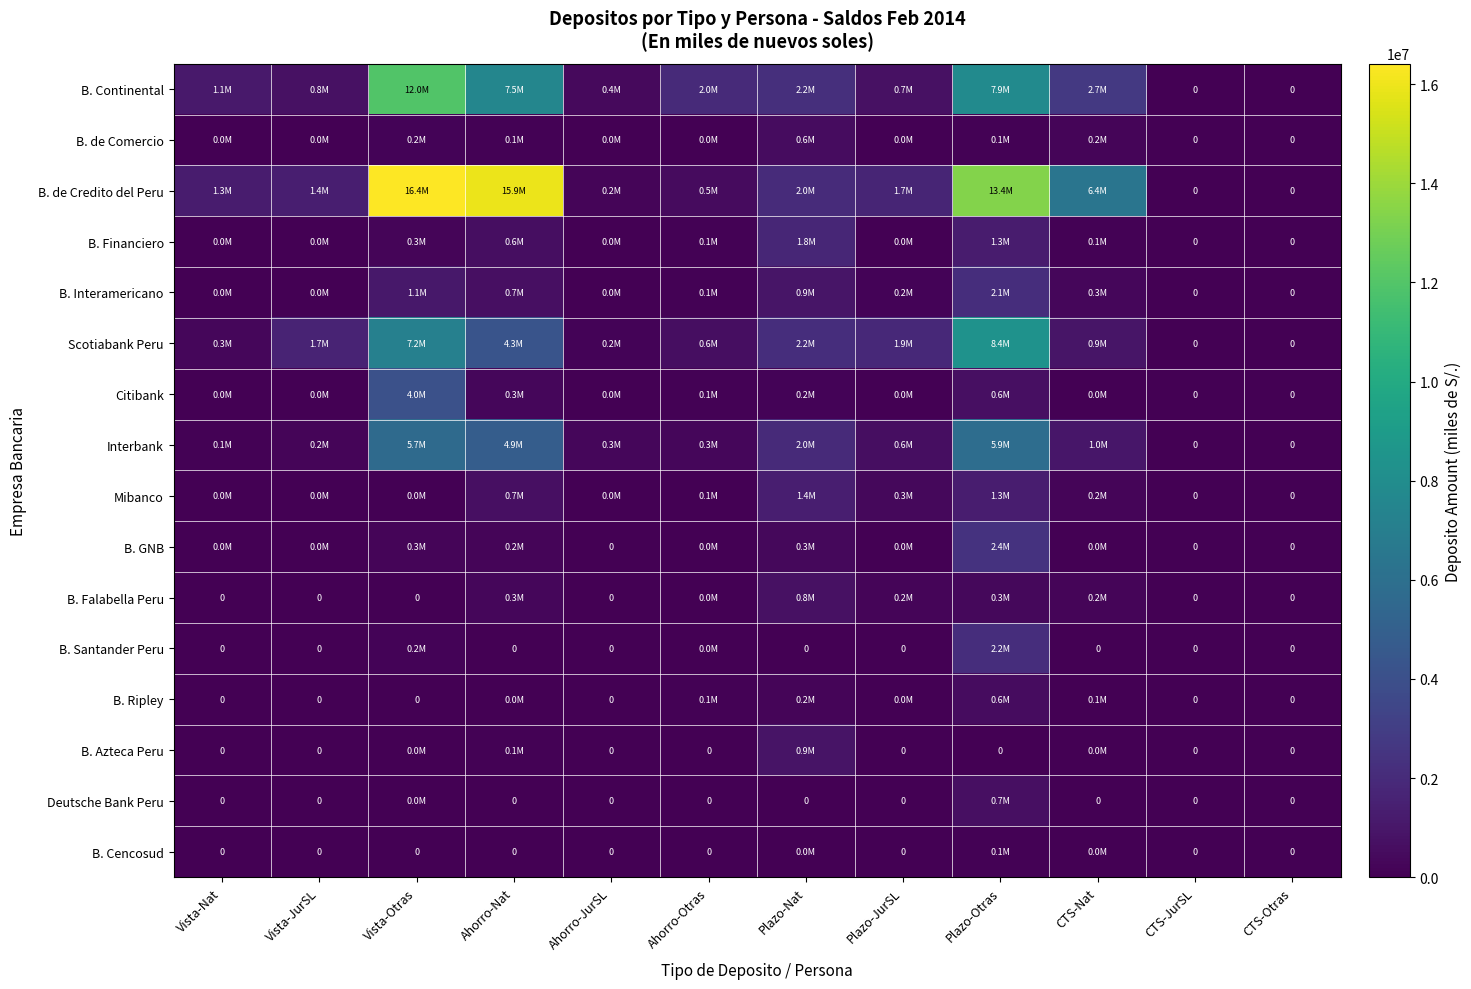

Where does the Scotiabank Peru series first go above 1660354?

Vista-JurSL